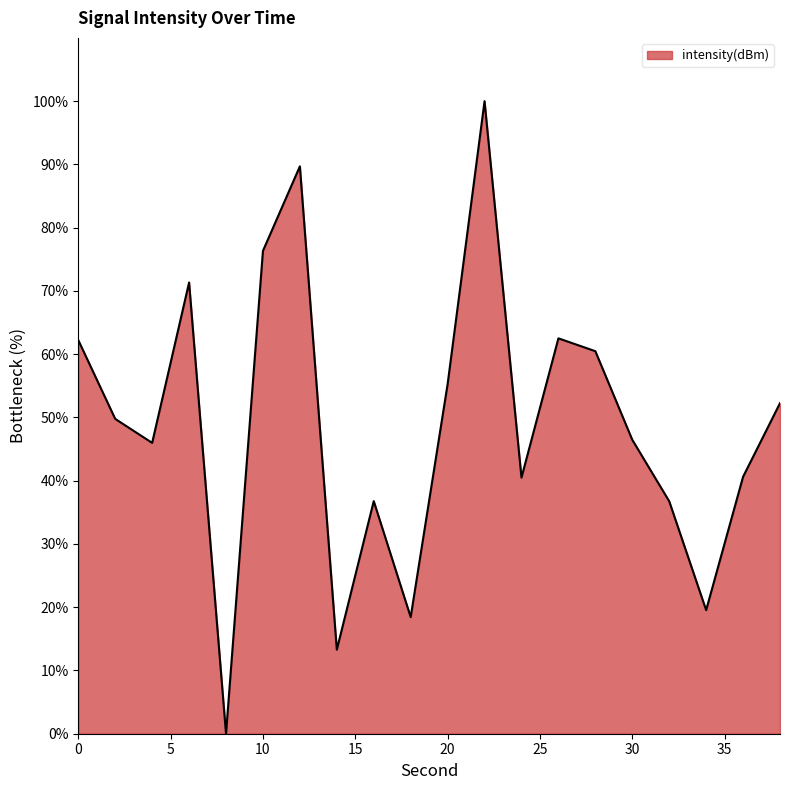

What is the difference between the maximum and minimum values?

100.0